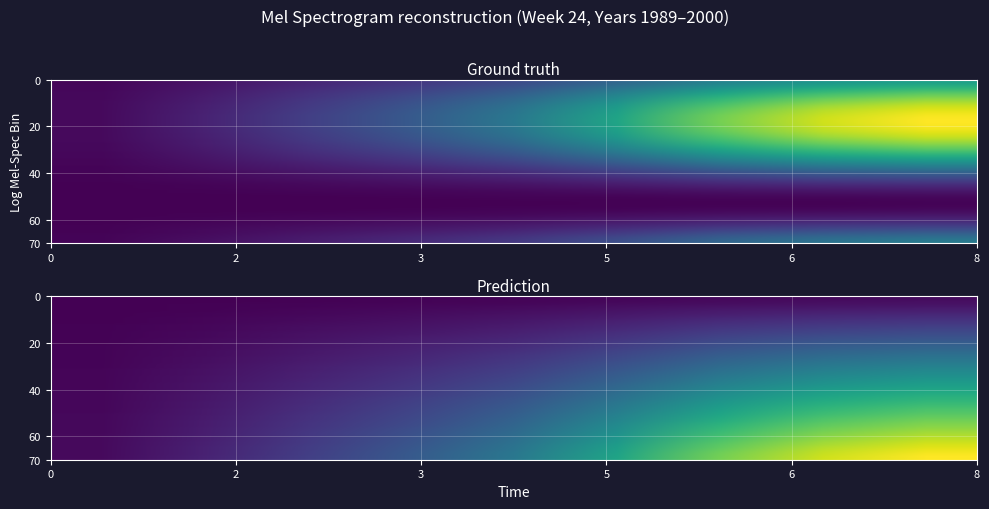

Is it true that the value at 1995 is -7.7?

False